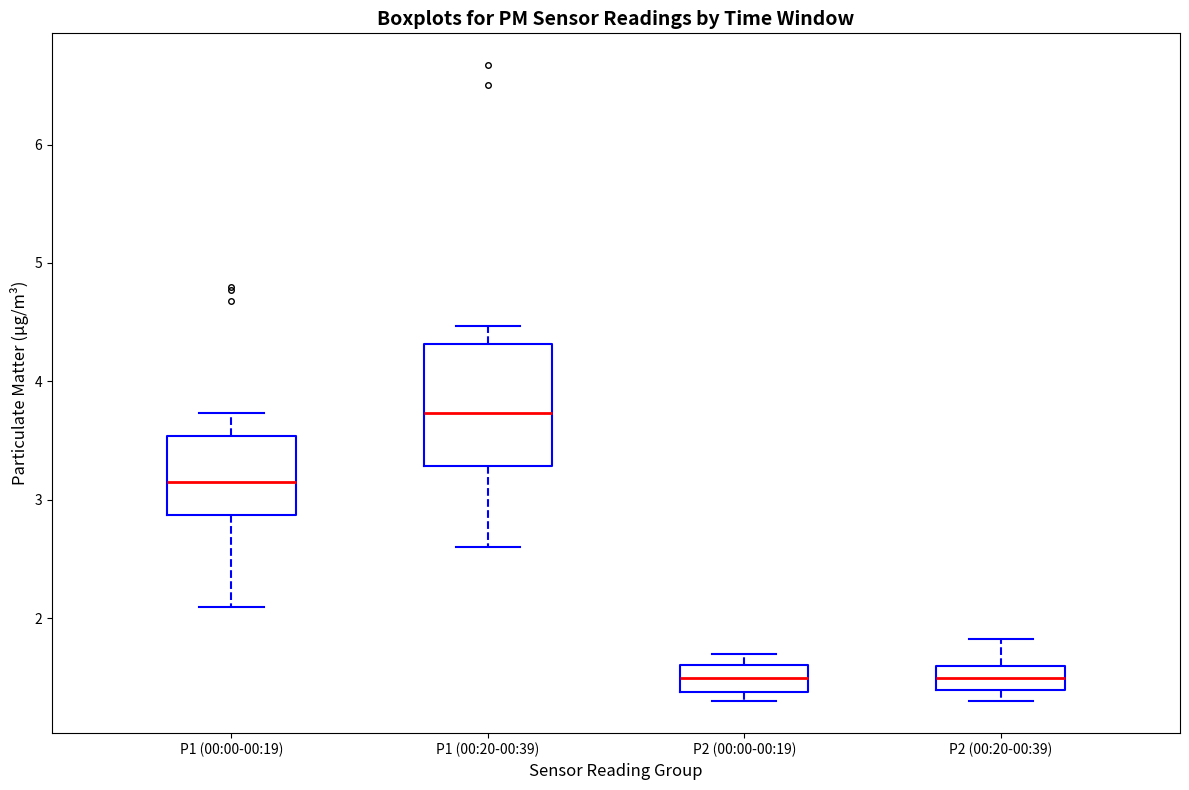

Where is the lower edge of the box for P2 (00:20-00:39) on the y-axis? The values are not printed on the chart, so give them approximately, as read against the axis.

1.4